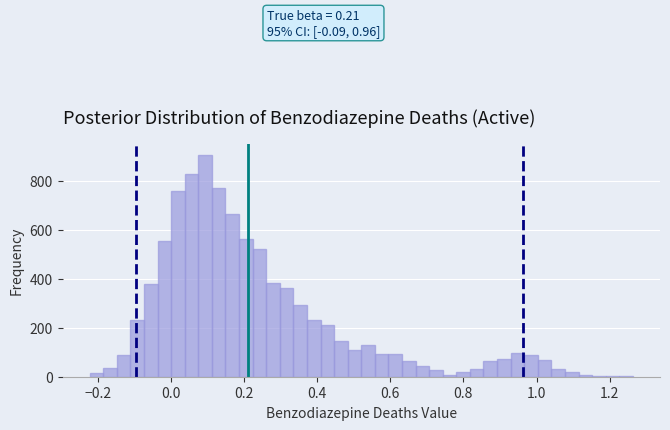

Read against the x-axis, roughly where is the centre of the tallest bar?

0.10